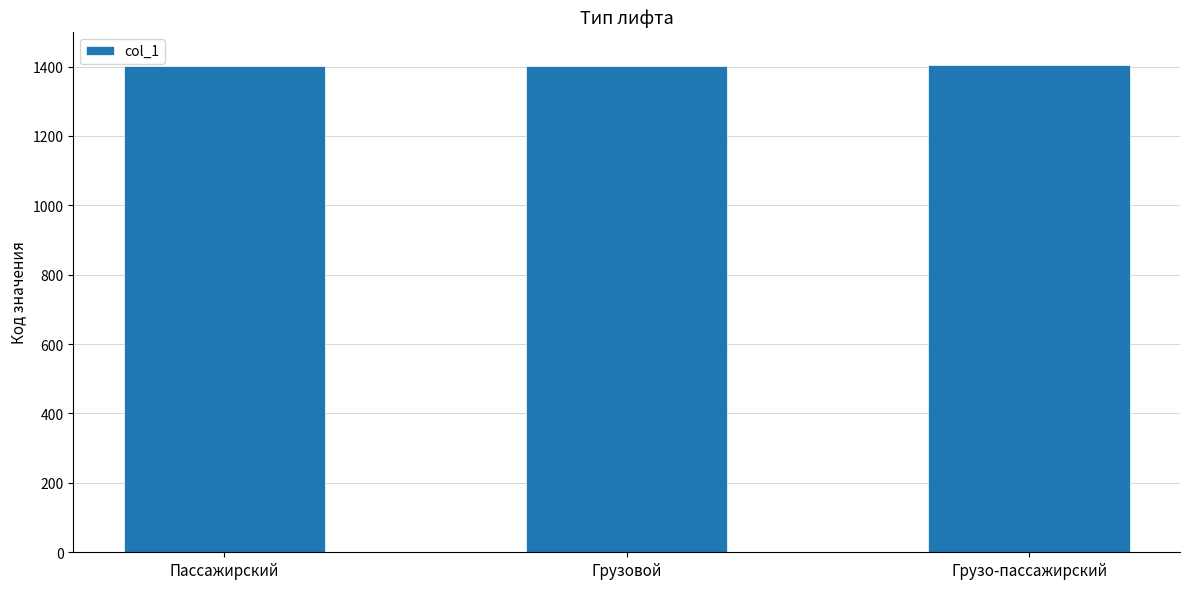

Does the chart contain stacked bars?

No